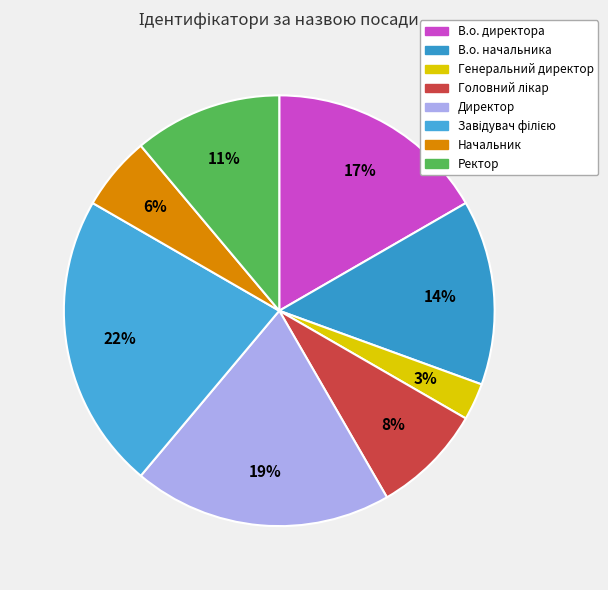

To the nearest percent, what percentage of the pie is Головний лікар?

8%